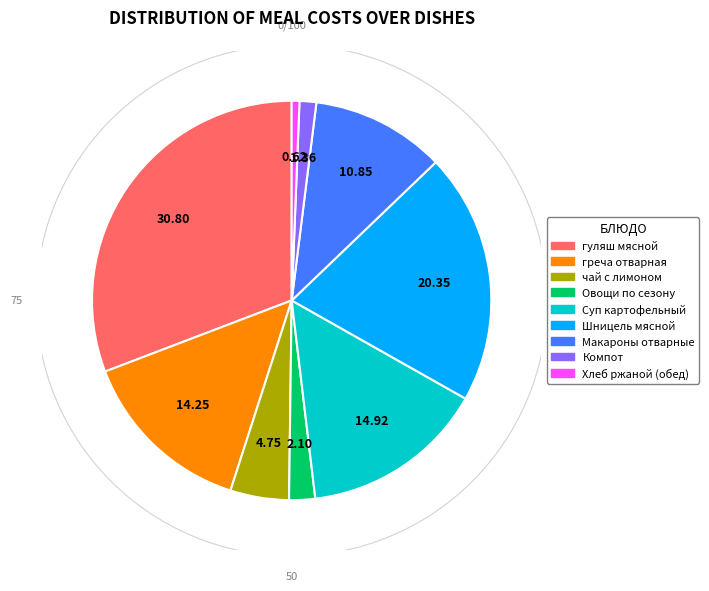

Is there any slice that represents more than half of the pie?

No